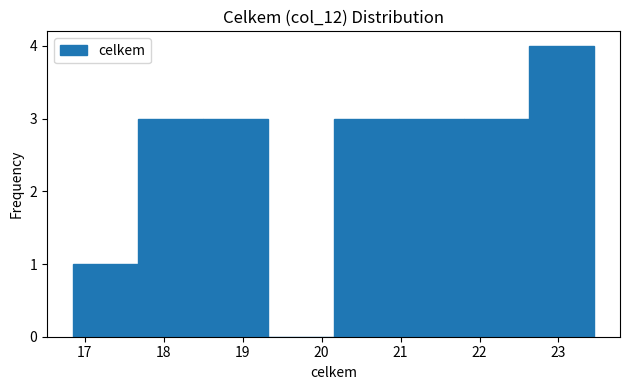

How tall is the bar that spans 20.2 to 21.0 on the x-axis? Neither the bar edges nor the heights are printed on the chart, so give them approximately, as read against the axes.

3